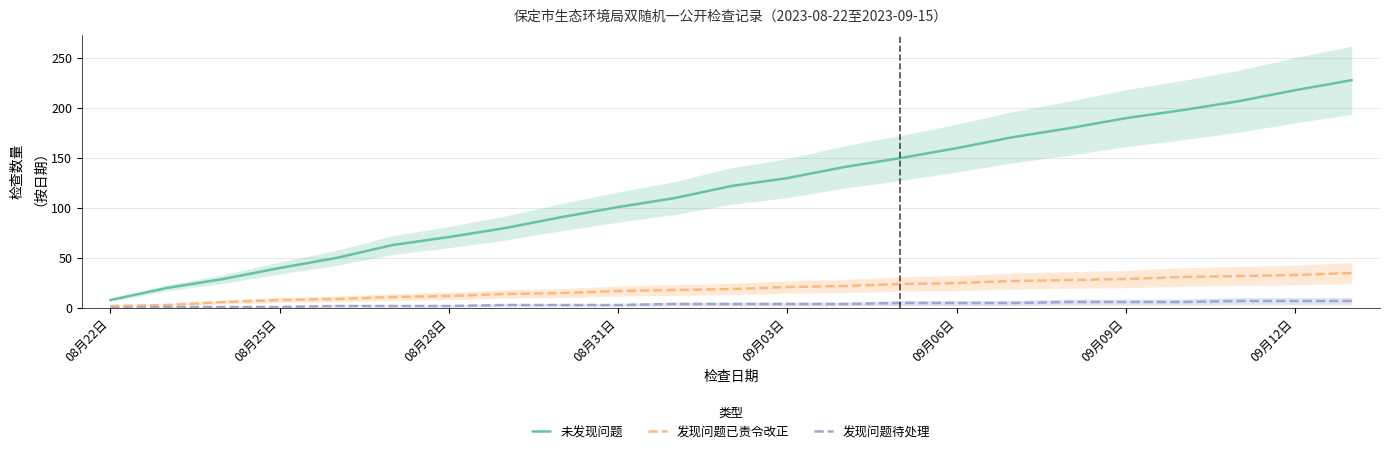

Count the 发现问题待处理 values in the range 2 to 6.

16